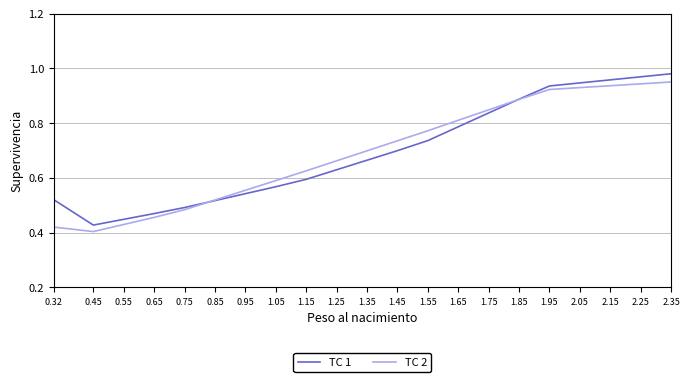

Between 1.25 and 2.25, which series saw the biggest shift?

TC 1